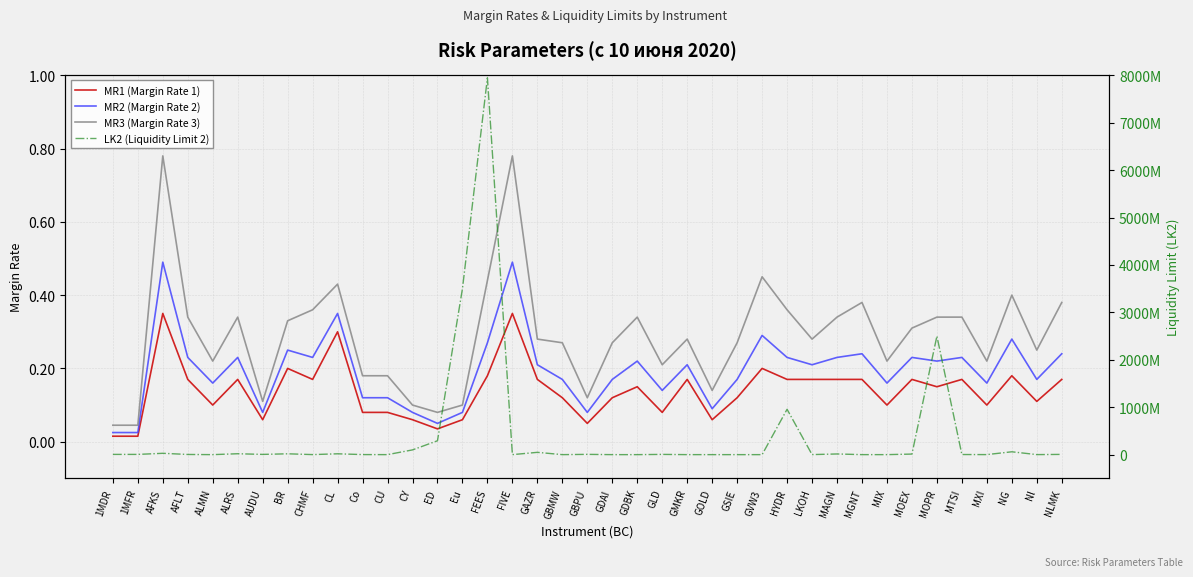

Which series has the widest spread of values?

LK2 (Liquidity Limit 2)